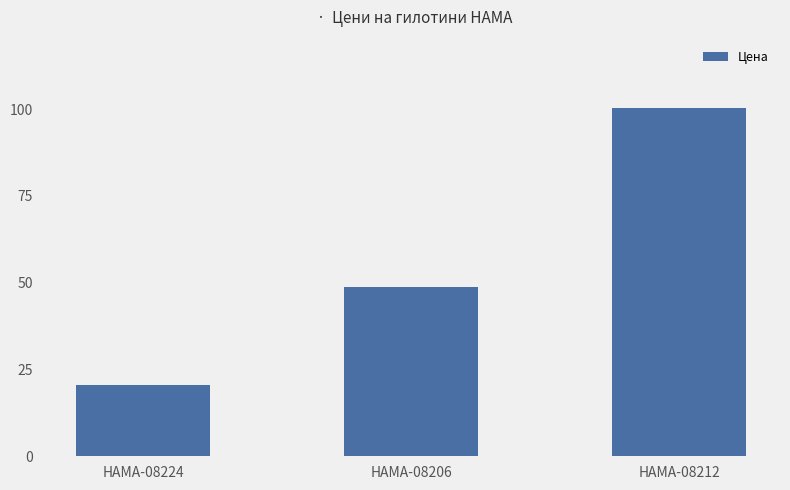

What is the minimum value shown in the chart?

20.4